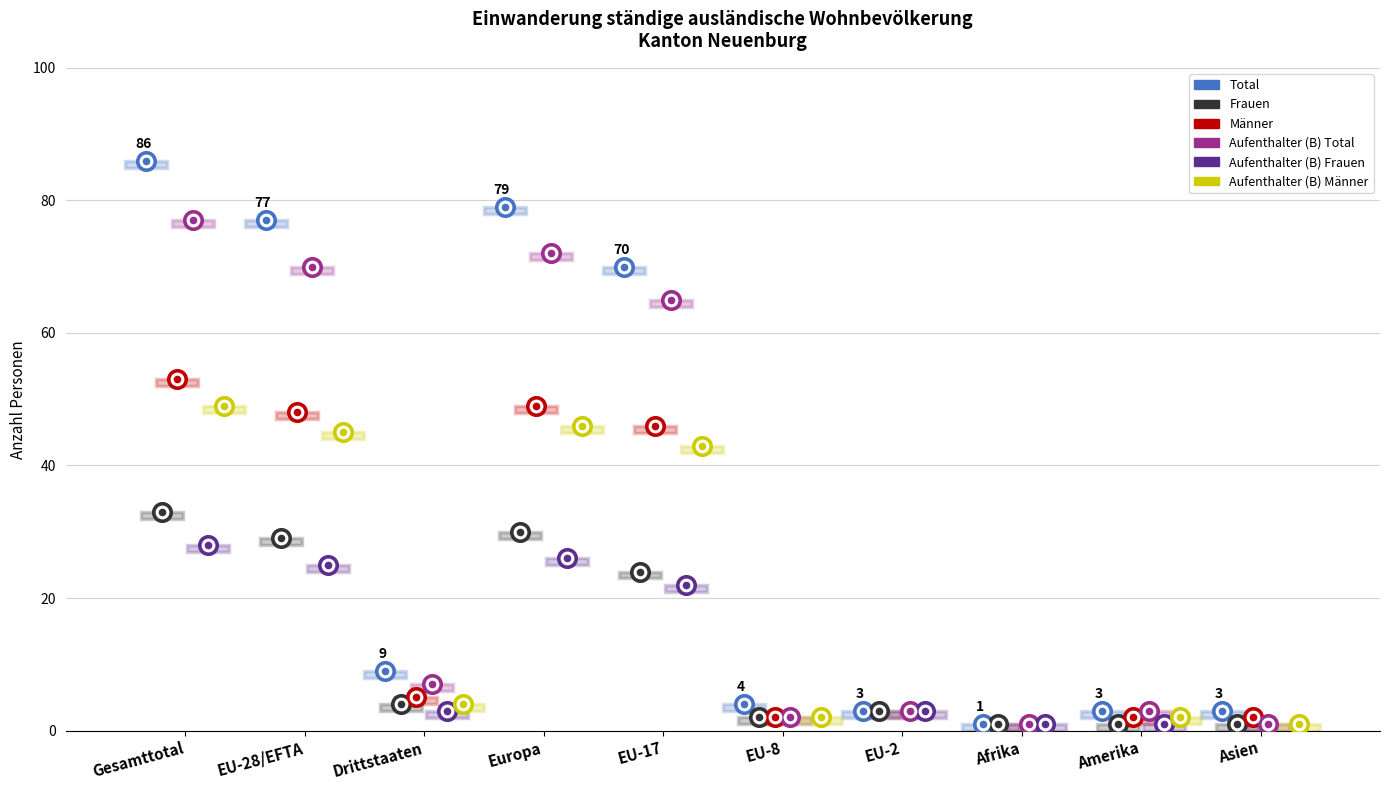

What are all the series names shown in the legend?

Total, Frauen, Männer, Aufenthalter (B) Total, Aufenthalter (B) Frauen, Aufenthalter (B) Männer